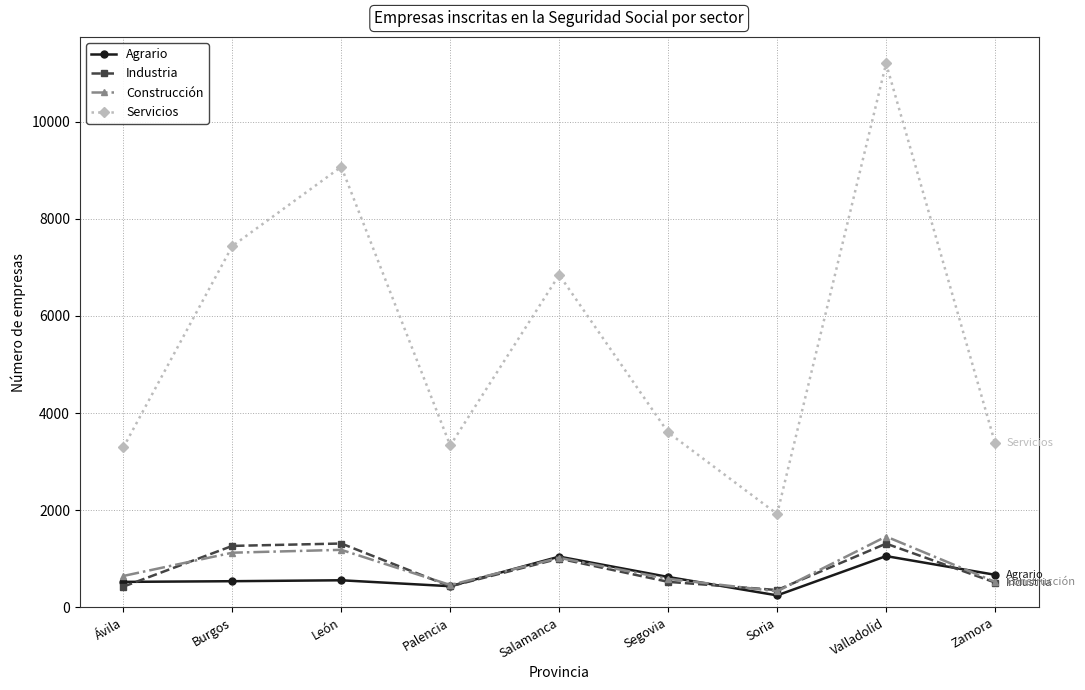

Which series has the largest range (max minus min)?

Servicios